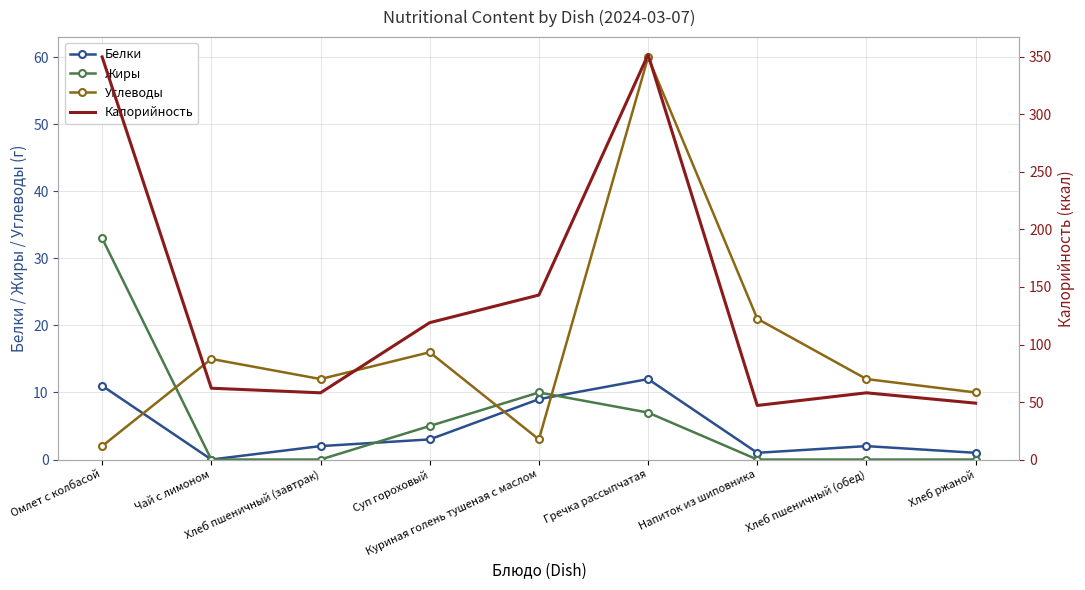

Count the number of data series in this chart.

4